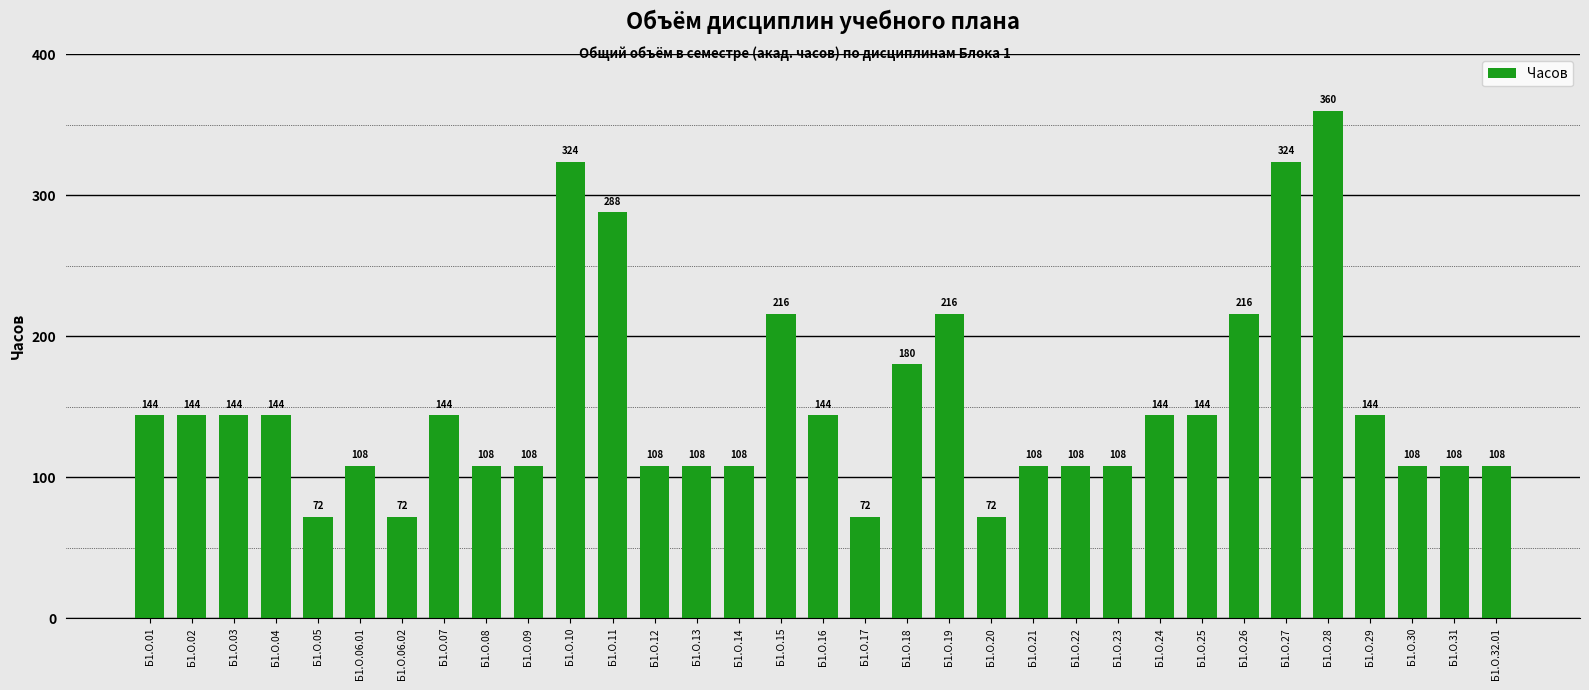

How many values are between 108 and 144?

21